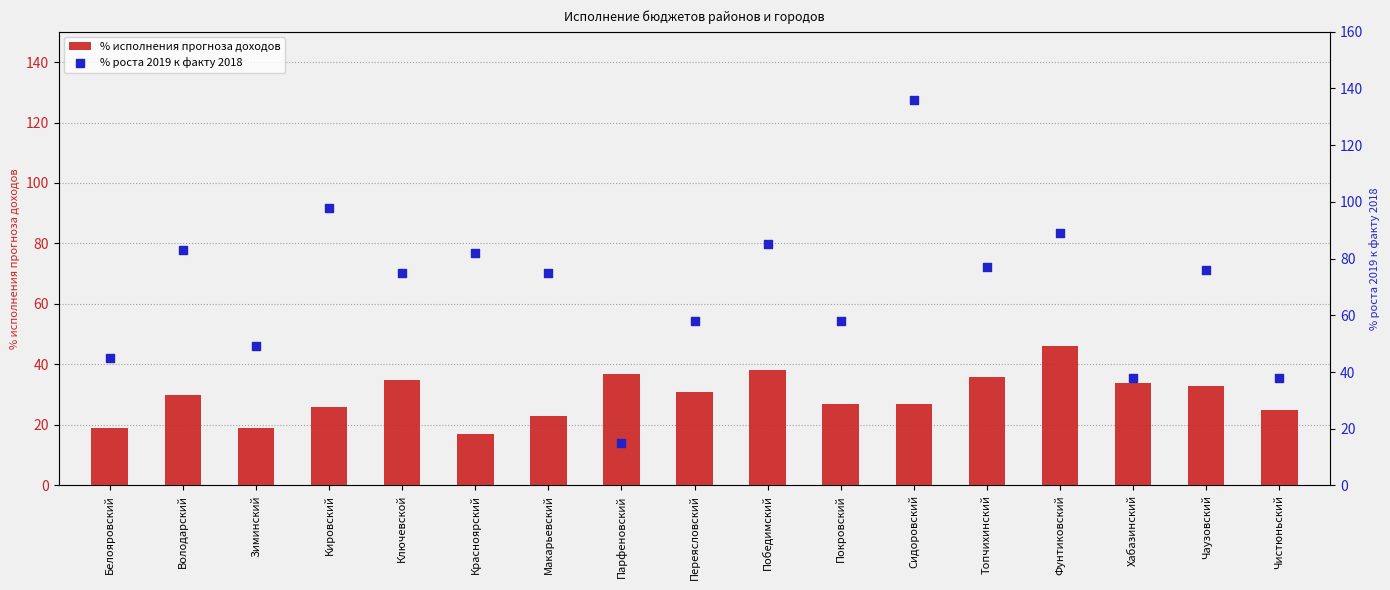

Which series has the widest spread of Y values?

% роста 2019 к факту 2018